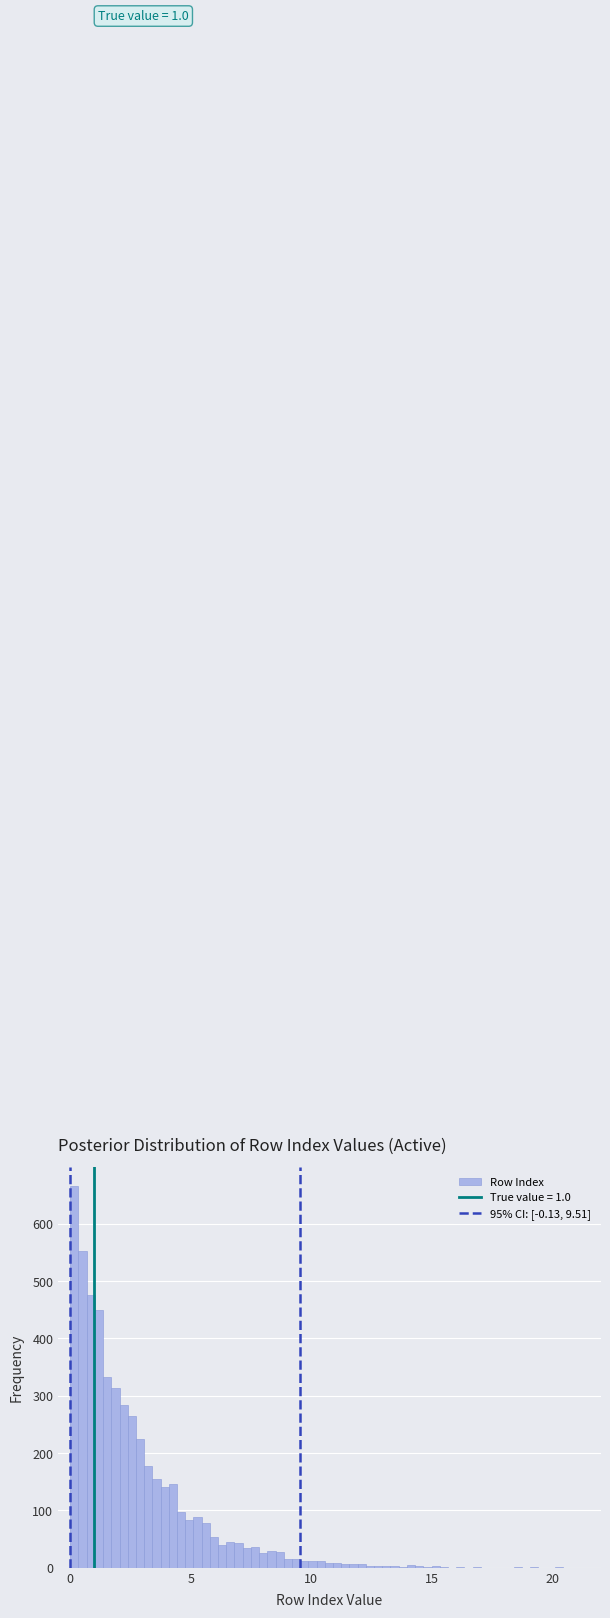

Read against the x-axis, roughly where is the centre of the tallest bar?

0.0